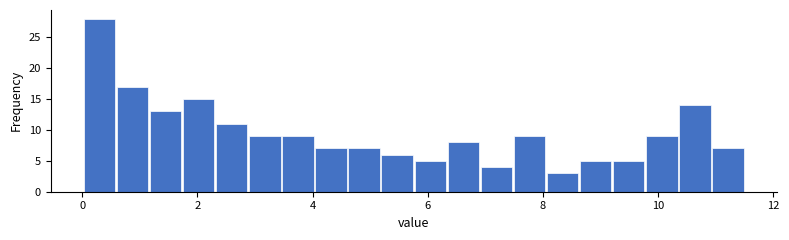

Around what value on the x-axis is the tallest bar? Give the approximate position of its centre, as read against the axis.

0.2